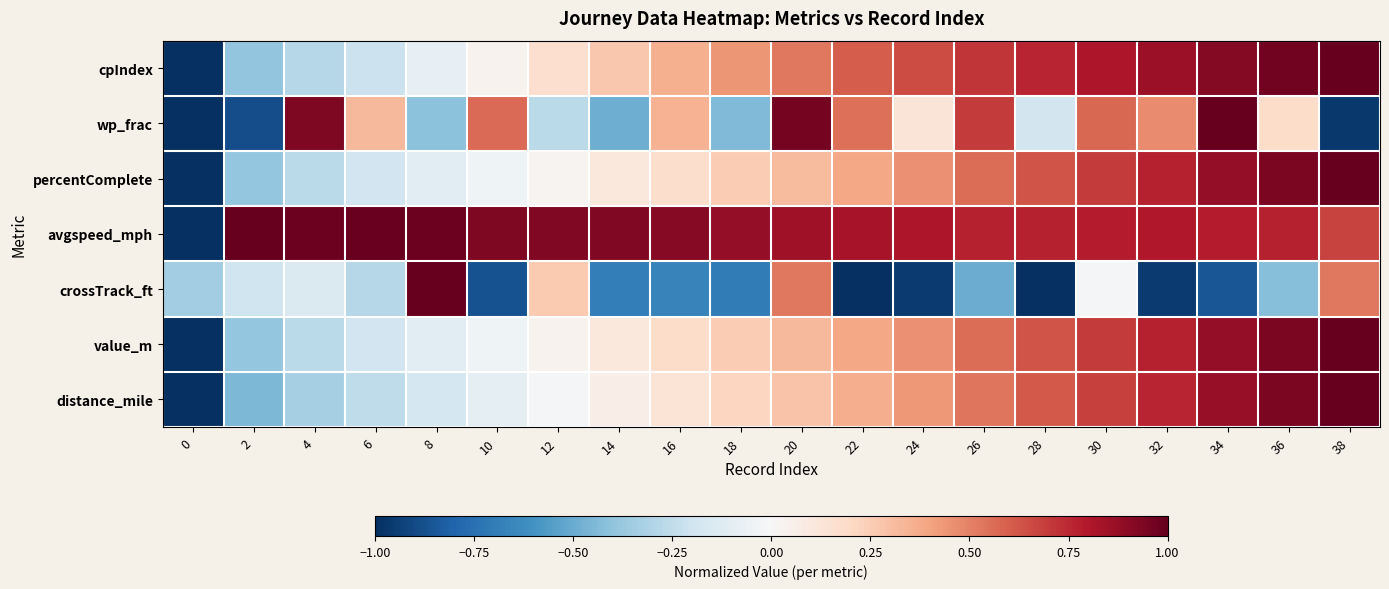

Which series has the largest total across all categories?

avgspeed_mph